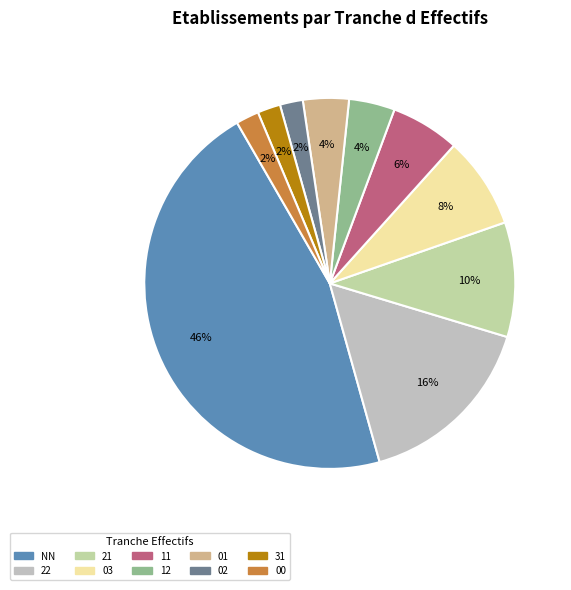

Is the sum of NN and 22 greater than half?

Yes